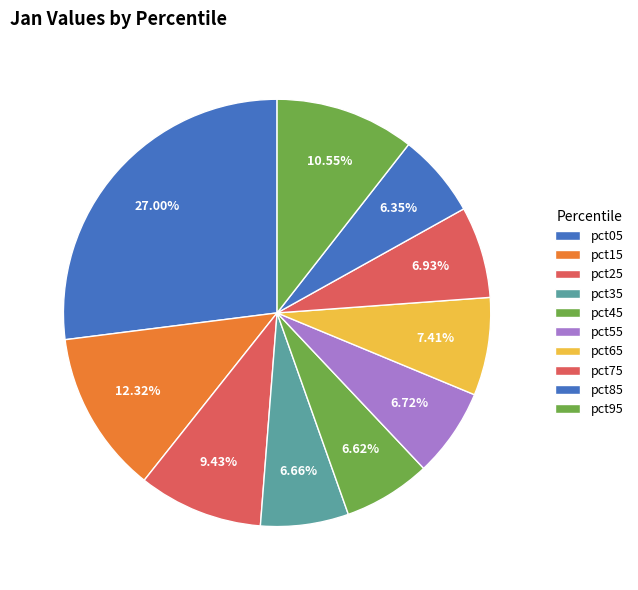

Is the sum of pct15 and pct55 greater than half?

No